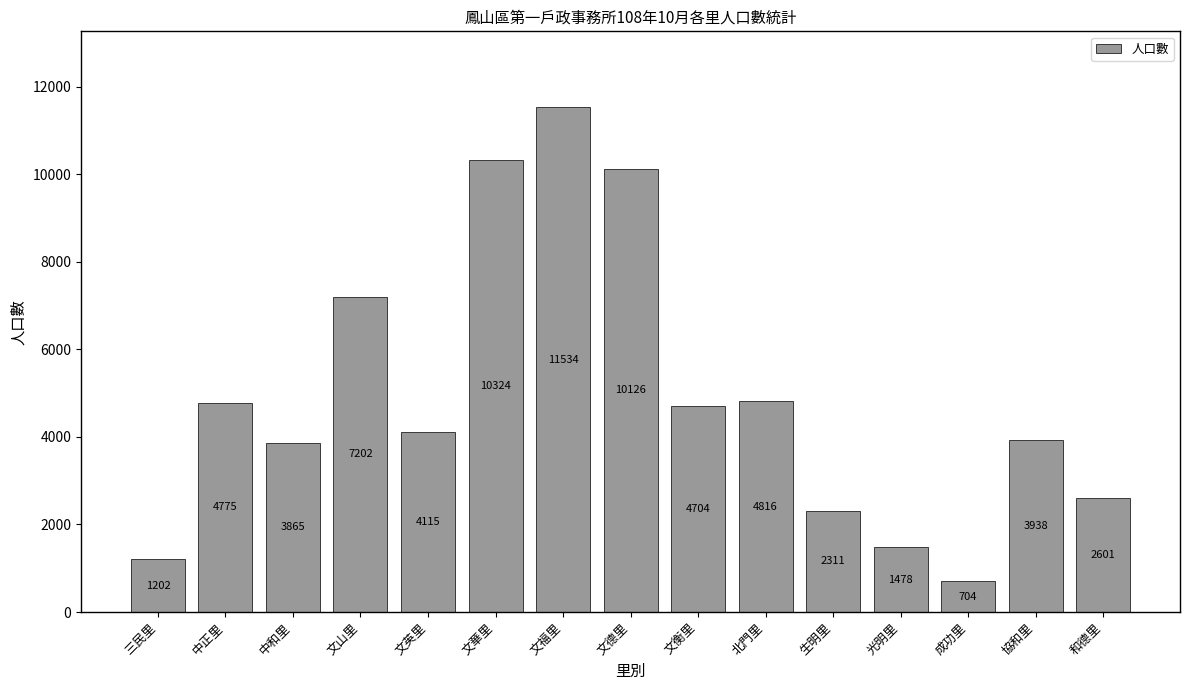

The value at 中和里 is 6932. True or false?

False